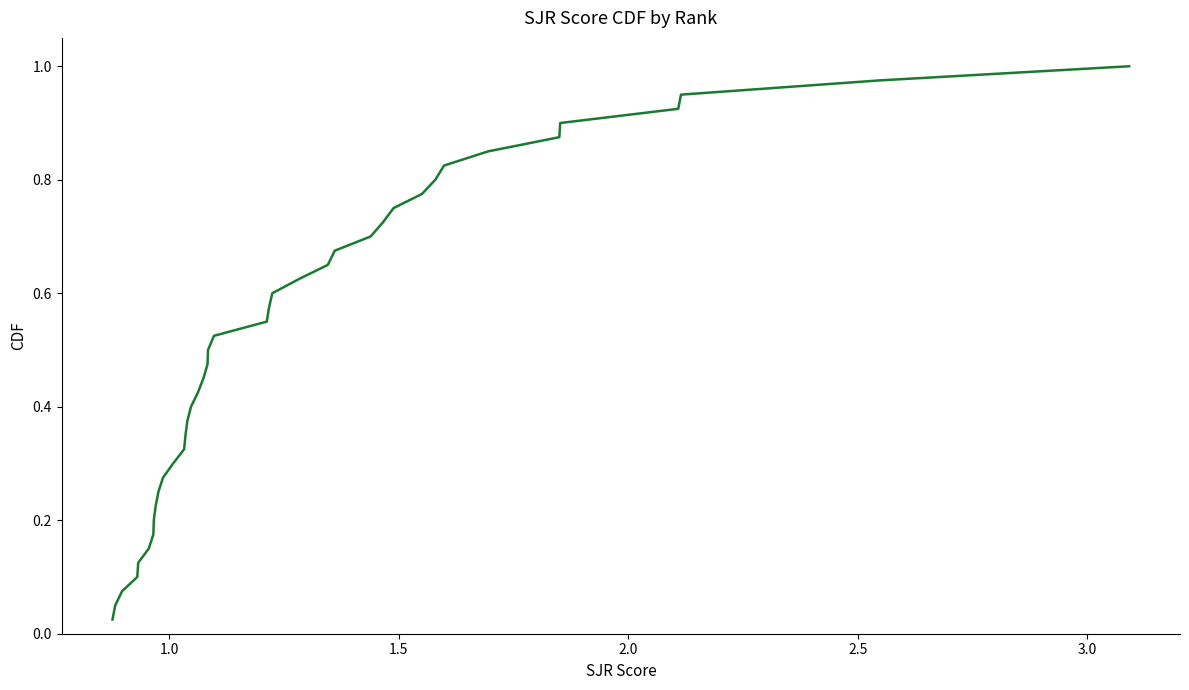

What is the difference between the second highest and second lowest values?

0.9